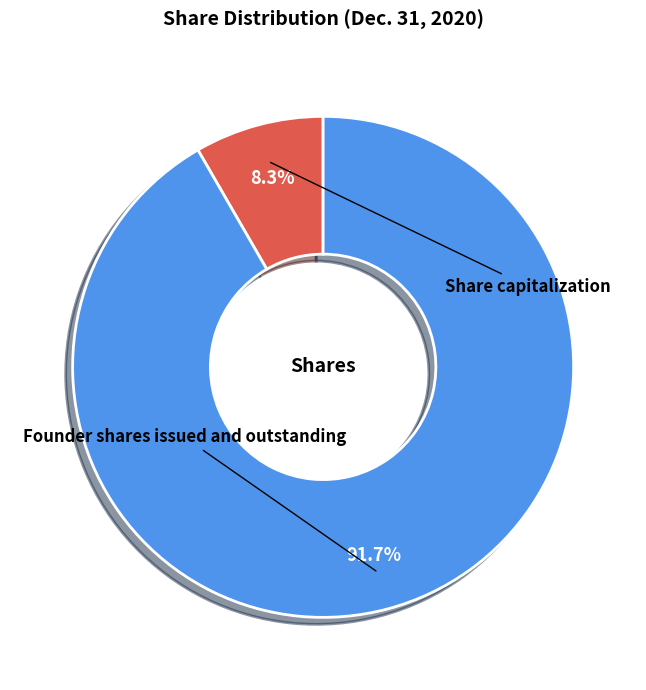

The Founder shares issued and outstanding slice represents 83% of the pie. True or false?

False